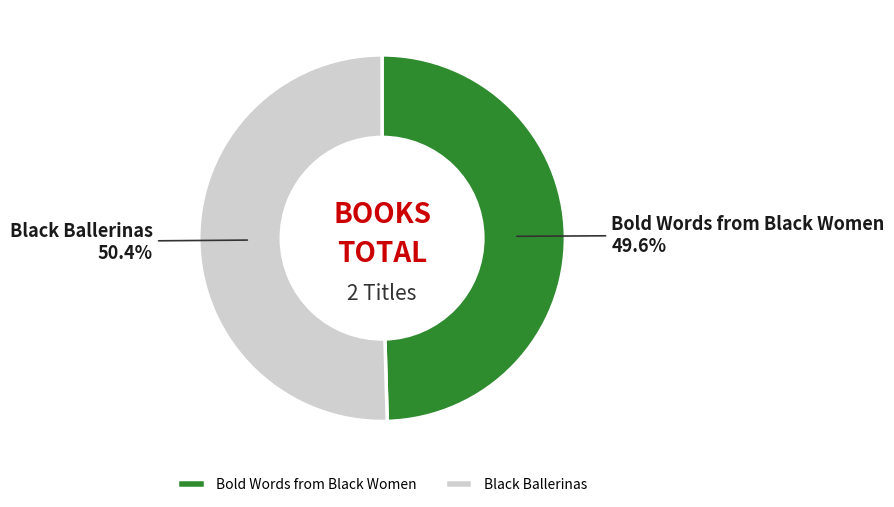

How many segments does this pie chart have?

2